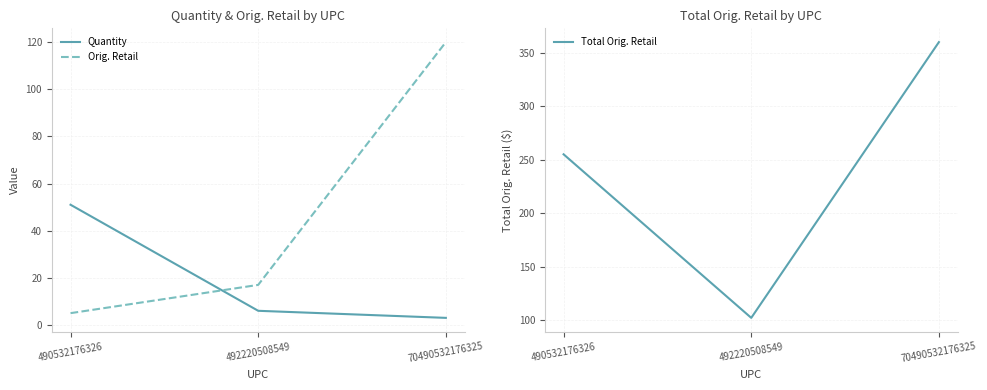

What is the total value across all series at 492220508549?

124.9